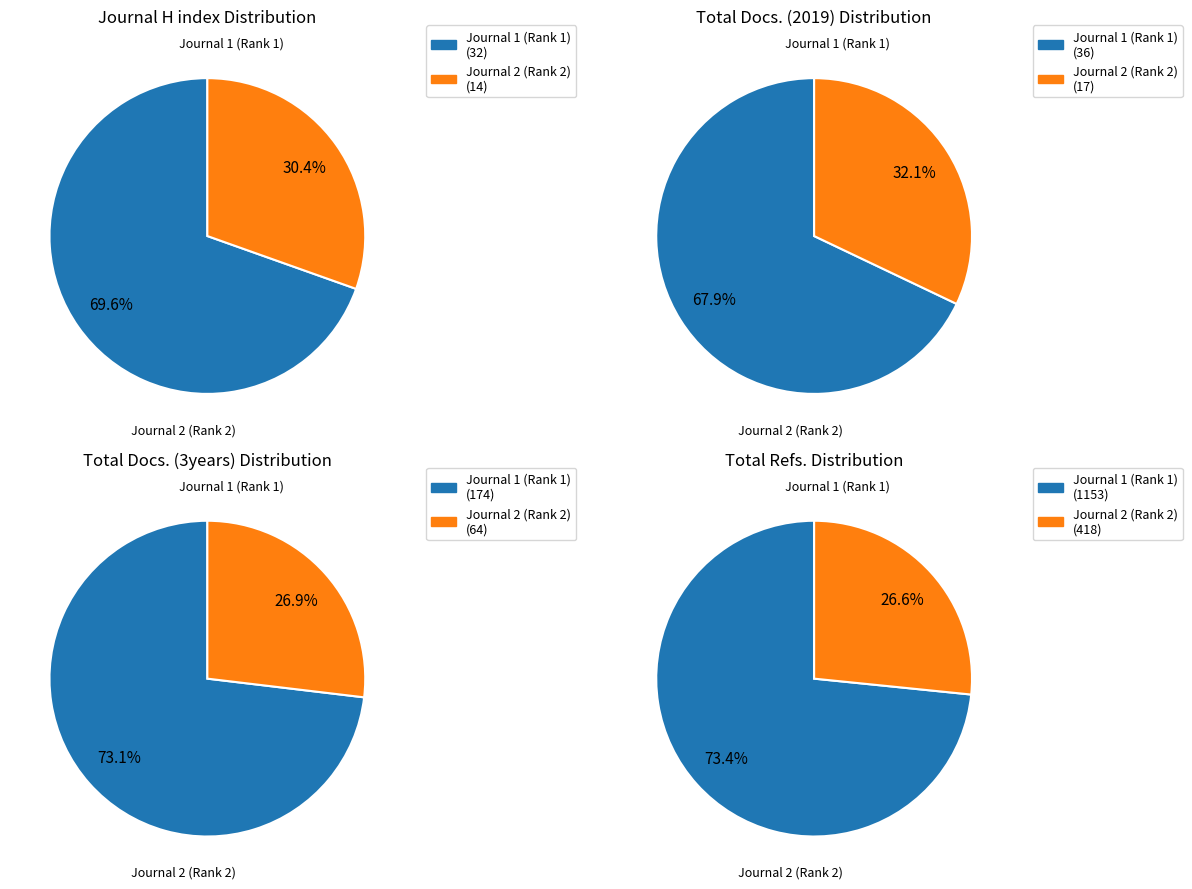

The Central European Journal of Energetic Materials slice represents 58% of the pie. True or false?

False